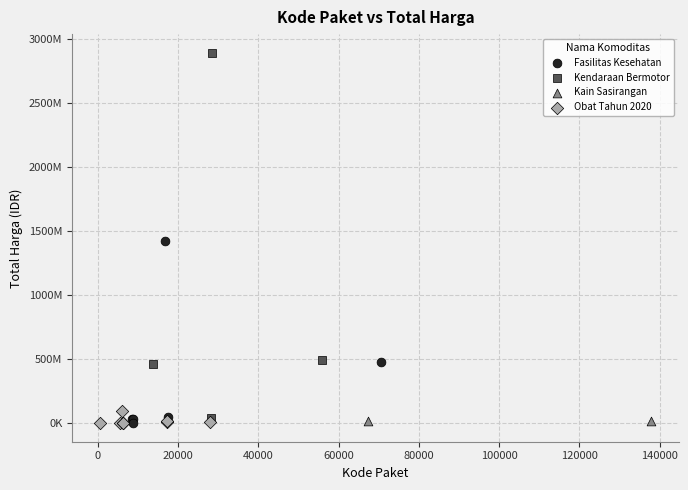

Which series reaches the maximum Y coordinate?

Kendaraan Bermotor